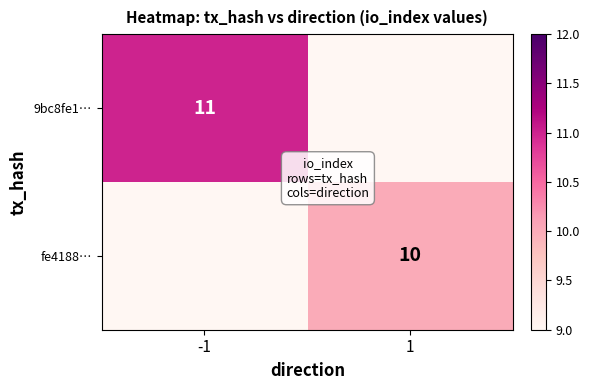

The value of fe4188… at 1 is 17. True or false?

False